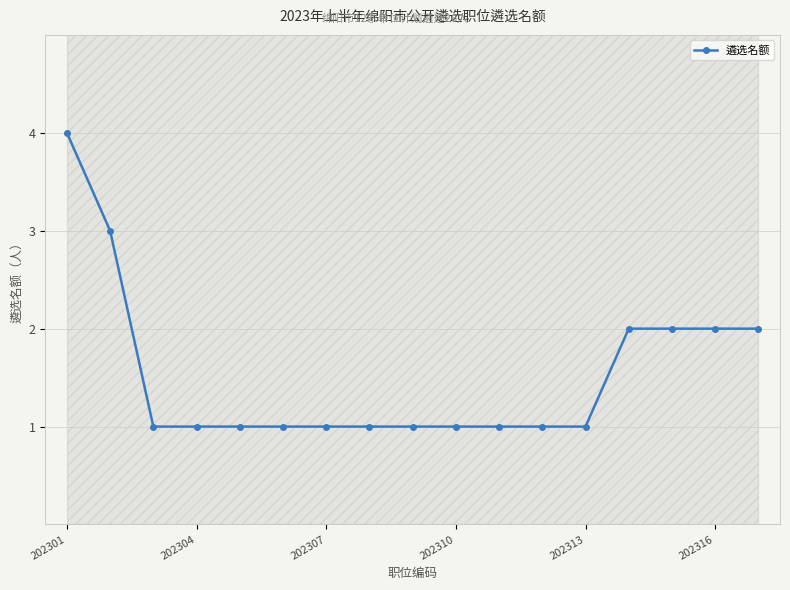

Which category has the highest value in the 遴选名额 series?

202301